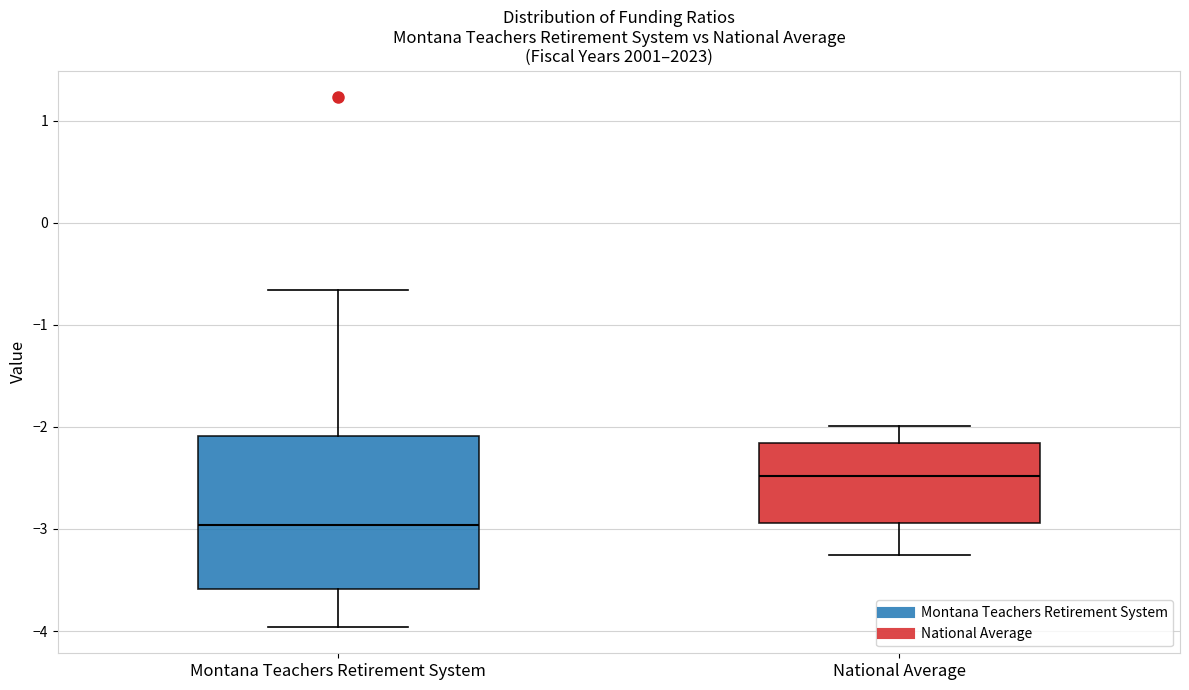

Which box is the tallest, from its lower edge to its upper edge?

Montana Teachers Retirement System